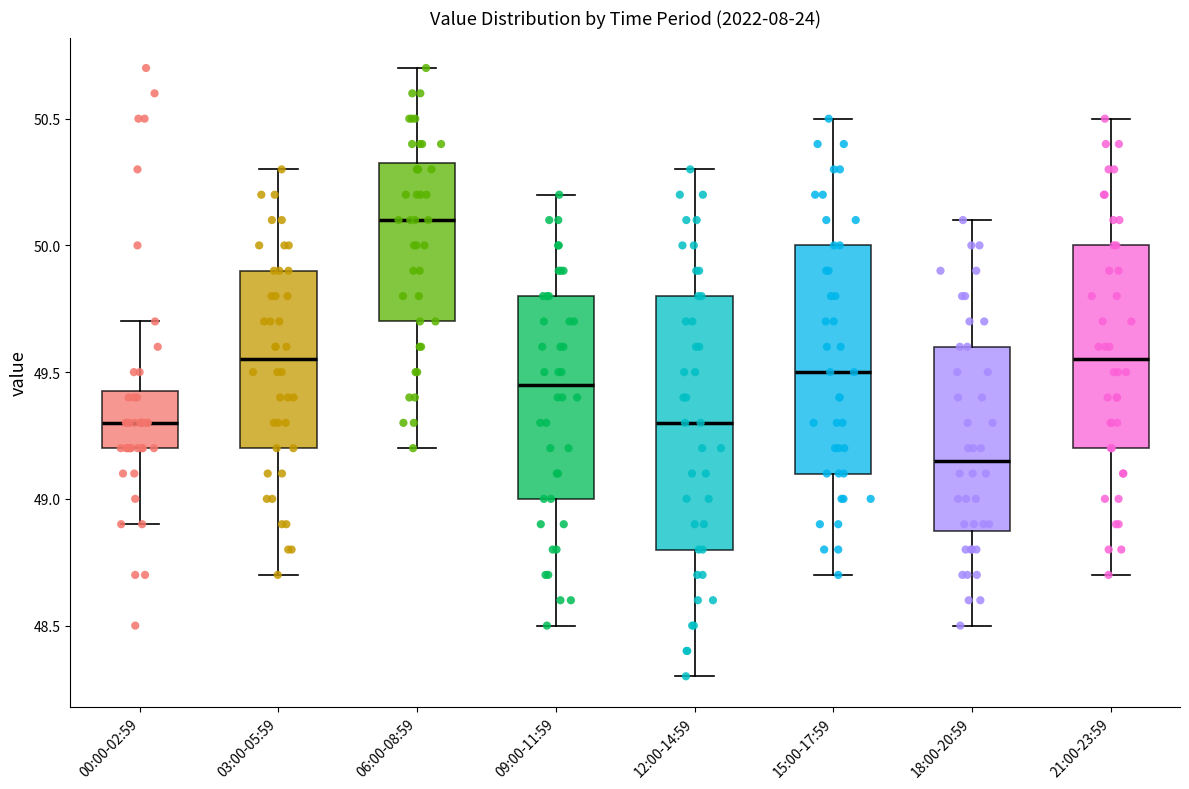

Where is the lower edge of the box for 03:00-05:59 on the y-axis? The values are not printed on the chart, so give them approximately, as read against the axis.

49.20